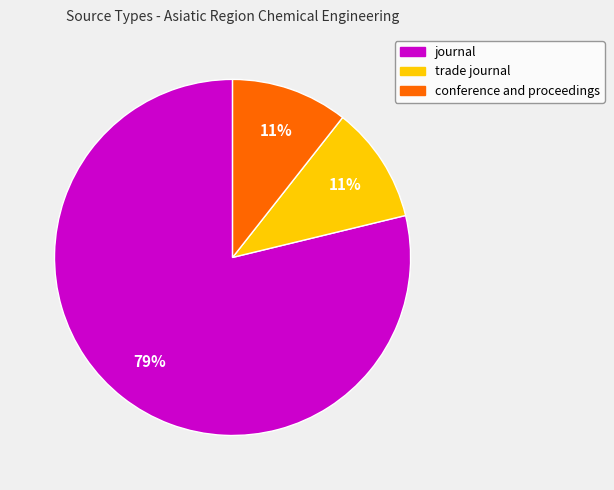

Is there a majority slice in this chart?

Yes